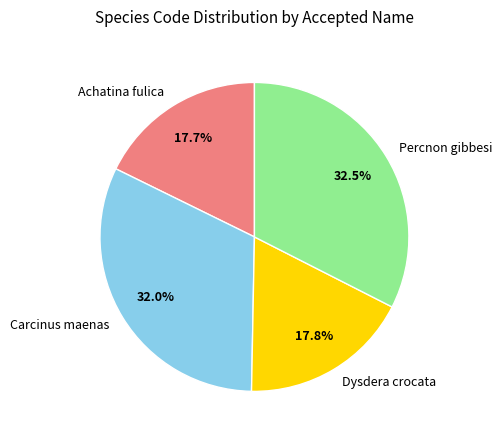

What is the largest slice in the pie chart?

Percnon gibbesi